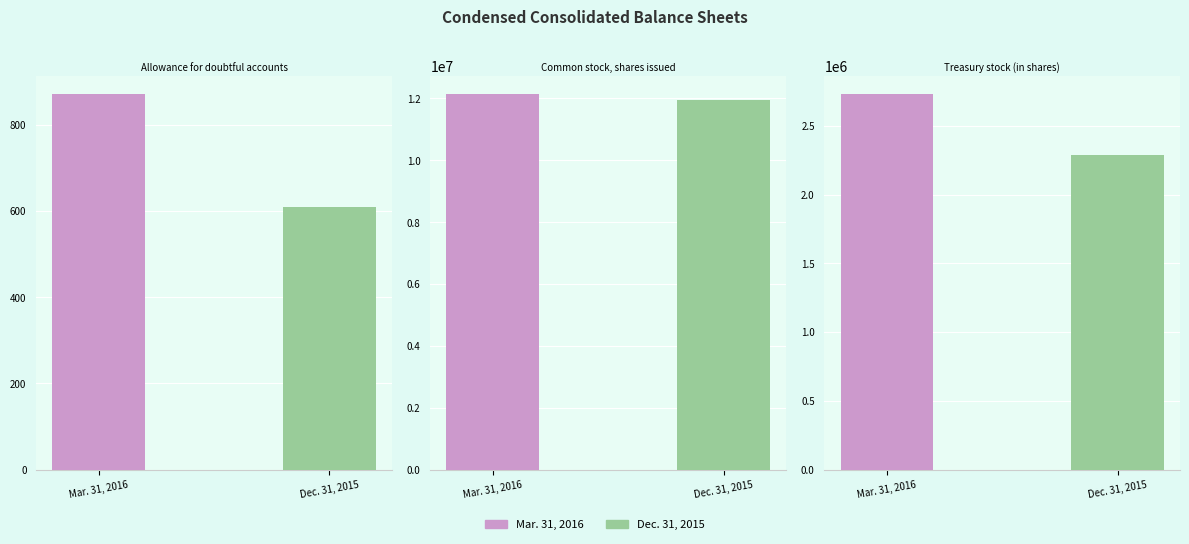

What is the difference between the highest and lowest values at Treasury stock (in shares)?

441056